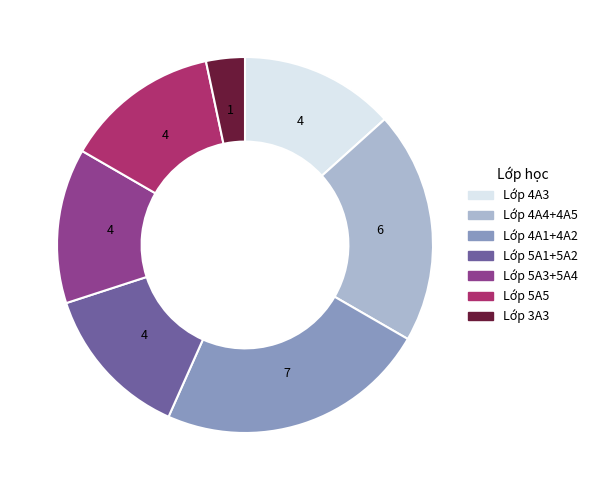

Does any single category account for the majority?

No